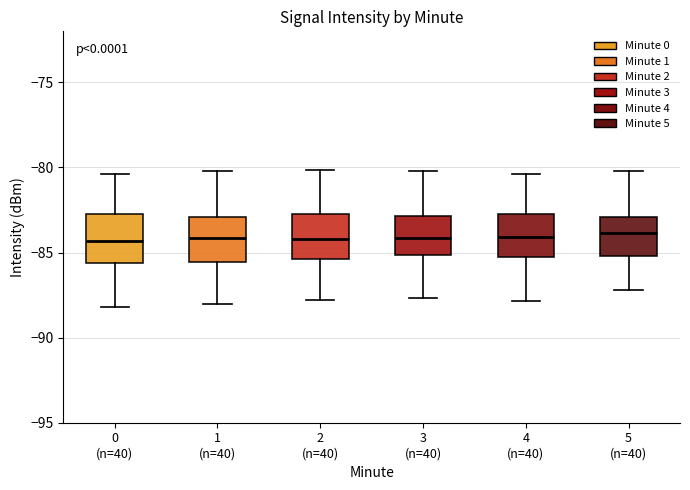

Reading left to right, transcribe this box plot: for each box, give where its median line is, the range the box spans, and where its two whiskers end, as read against the y-axis. The values are not printed on the chart, so give them approximately, as read against the axis.

0 (n=40): median -84.5, box -85.5 to -82.5, whiskers -88.0 to -80.5
1 (n=40): median -84.0, box -85.5 to -83.0, whiskers -88.0 to -80.0
2 (n=40): median -84.0, box -85.5 to -82.5, whiskers -88.0 to -80.0
3 (n=40): median -84.0, box -85.0 to -83.0, whiskers -87.5 to -80.0
4 (n=40): median -84.0, box -85.5 to -82.5, whiskers -88.0 to -80.5
5 (n=40): median -84.0, box -85.0 to -83.0, whiskers -87.0 to -80.0